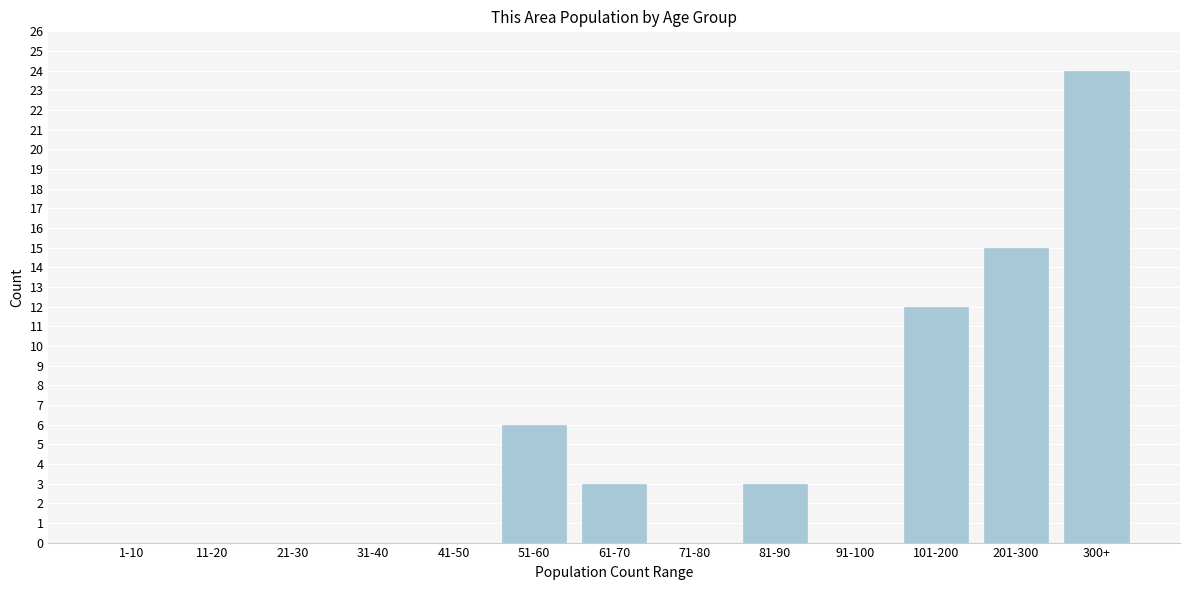

Reading right to left, list all the values displayed in this chart.

300+=24	201-300=15	101-200=12	91-100=0	81-90=3	71-80=0	61-70=3	51-60=6	41-50=0	31-40=0	21-30=0	11-20=0	1-10=0